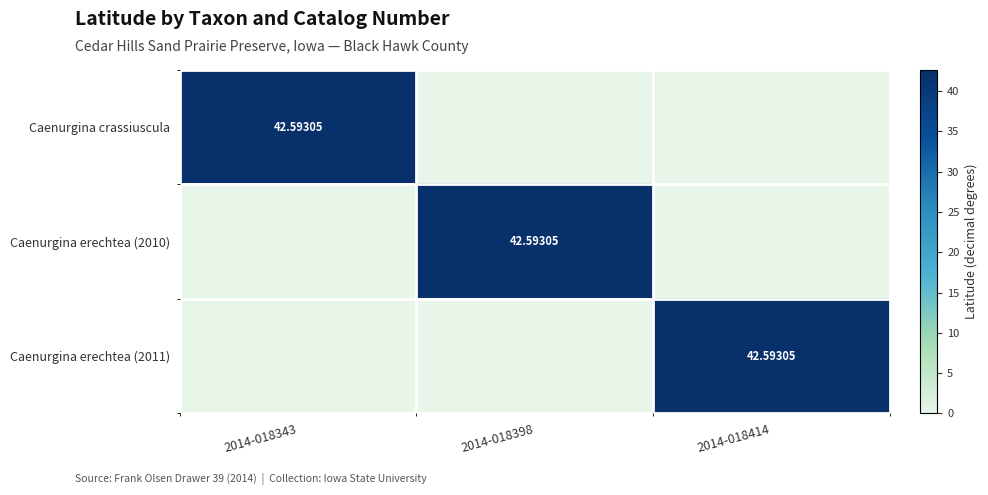

What is the difference between the Caenurgina erechtea (2010) values at 2014-018398 and 2014-018414?

42.6